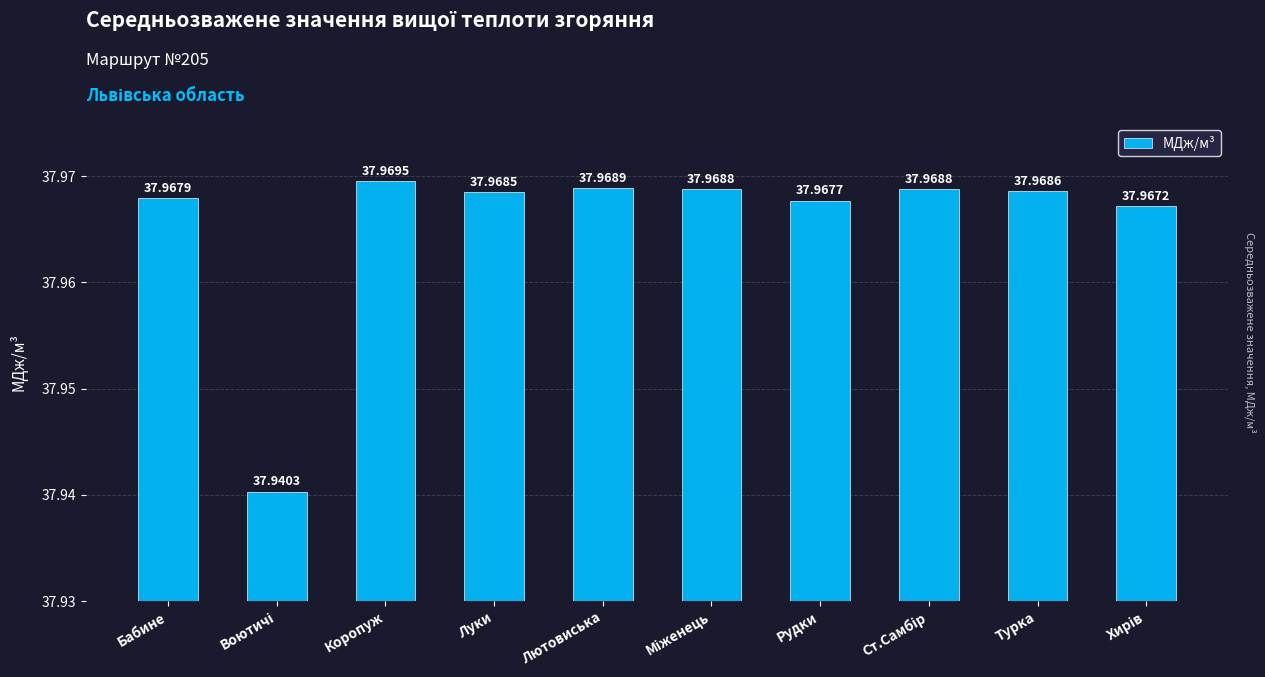

Are the bars grouped side by side (vs. stacked)?

No